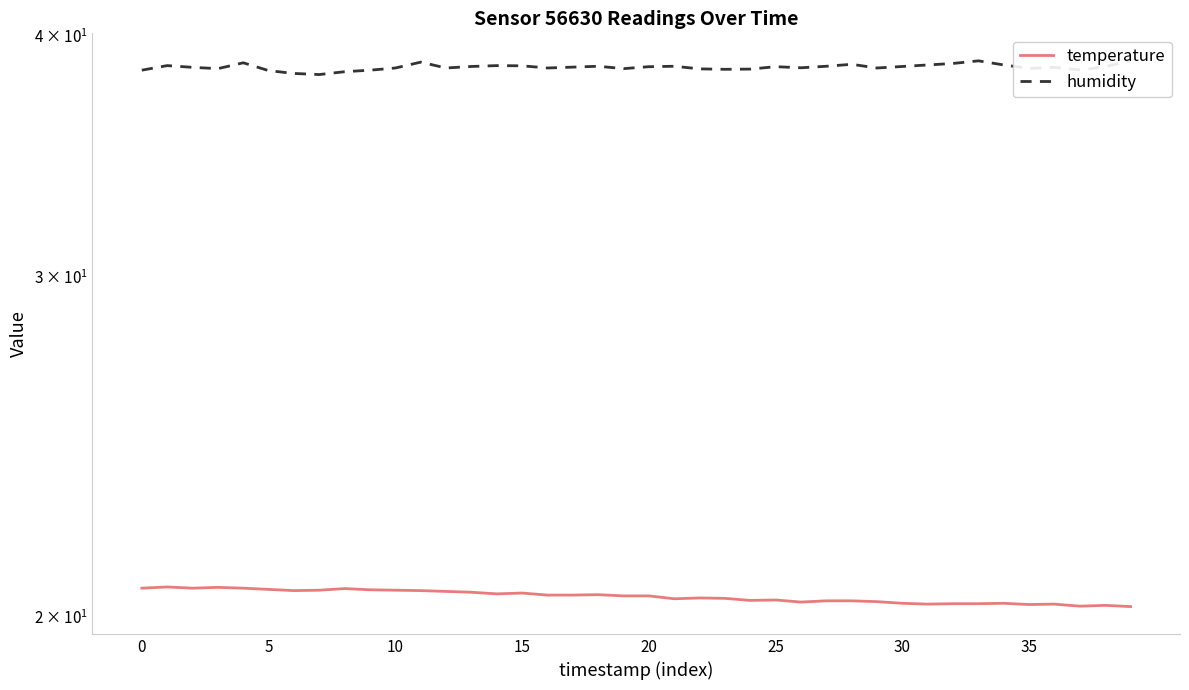

True or false: humidity has a value of 38.6 at 13.

True